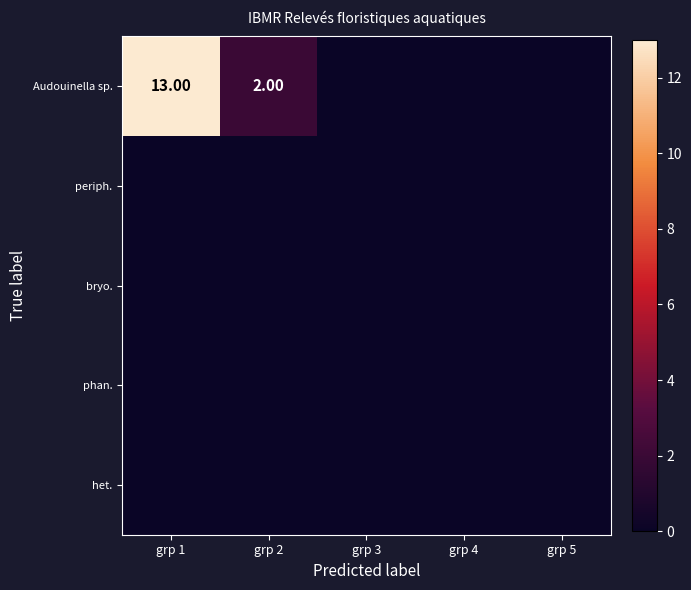

At how many categories does at least one series exceed 11?

1